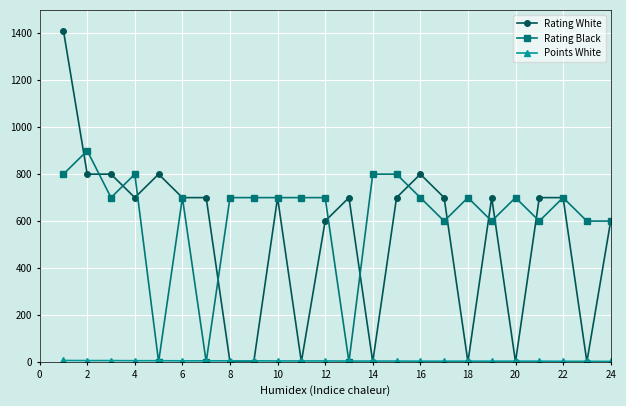

Does the chart have visible grid lines?

Yes